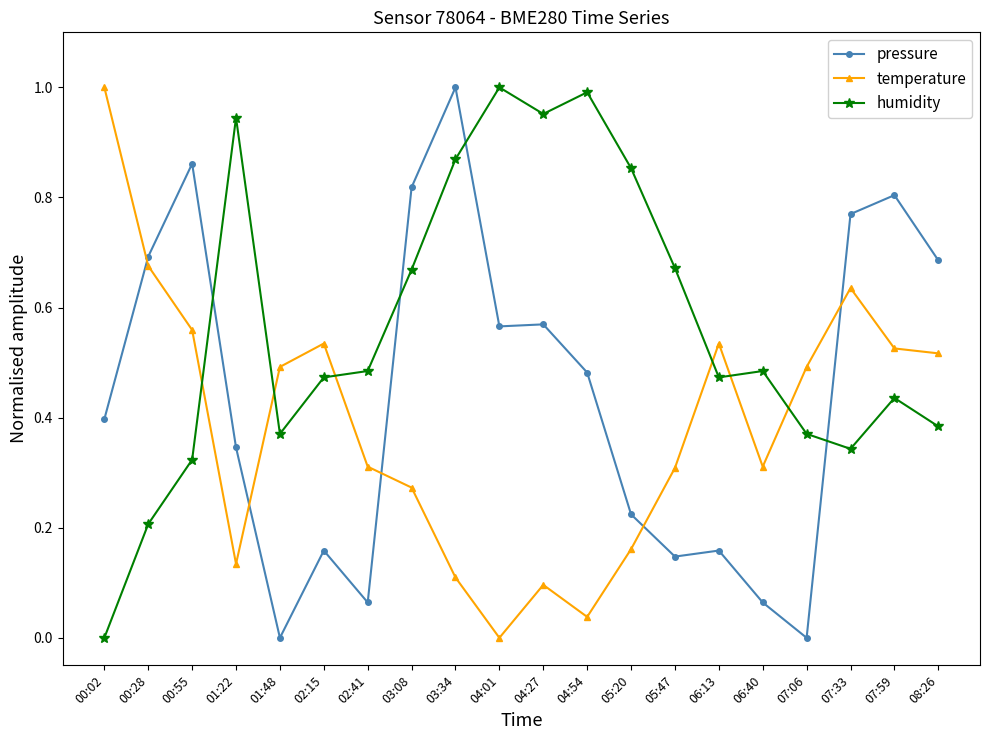

At 00:55, list the series in order from smallest to largest.

humidity, temperature, pressure